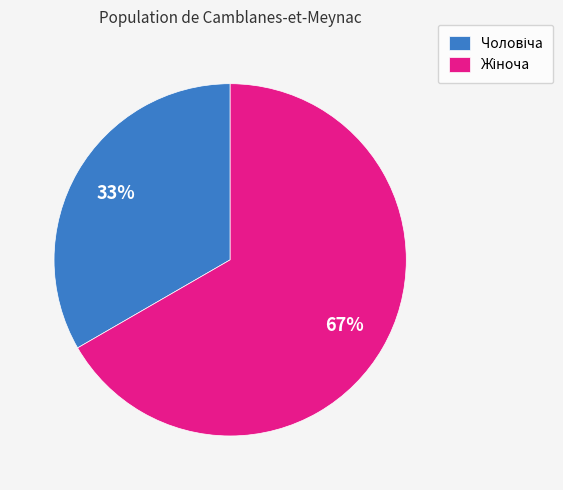

Does any single category account for the majority?

Yes